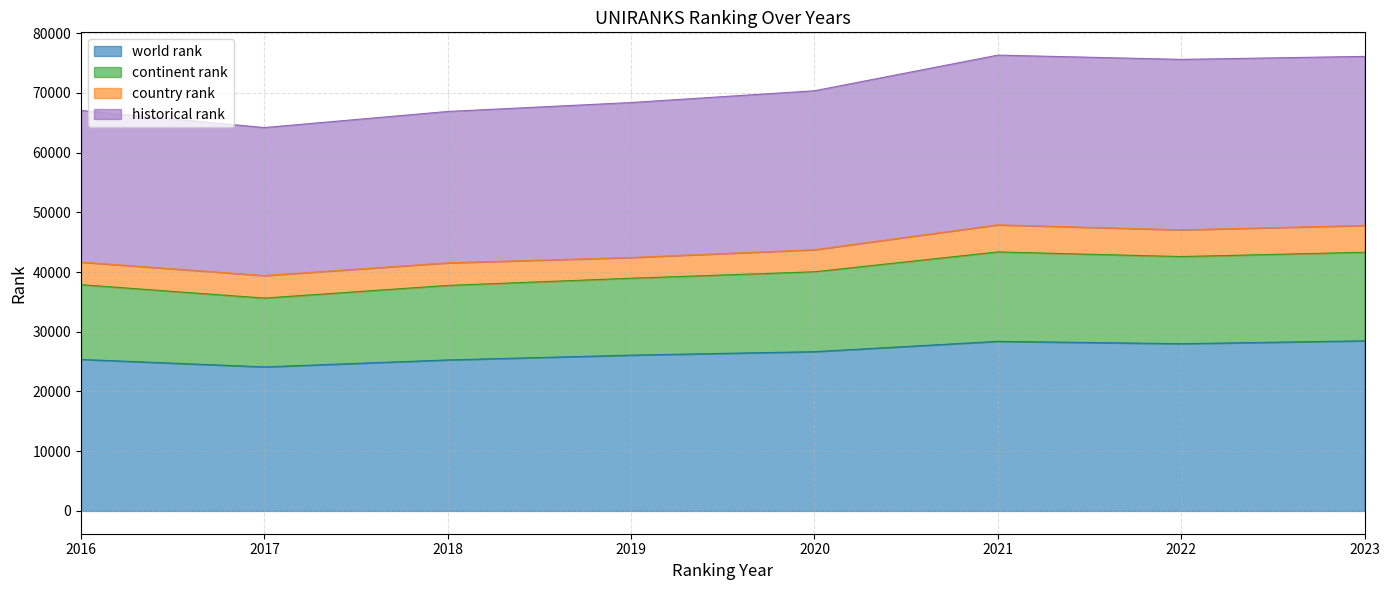

What is the total value across all series at 2021?

76316.5